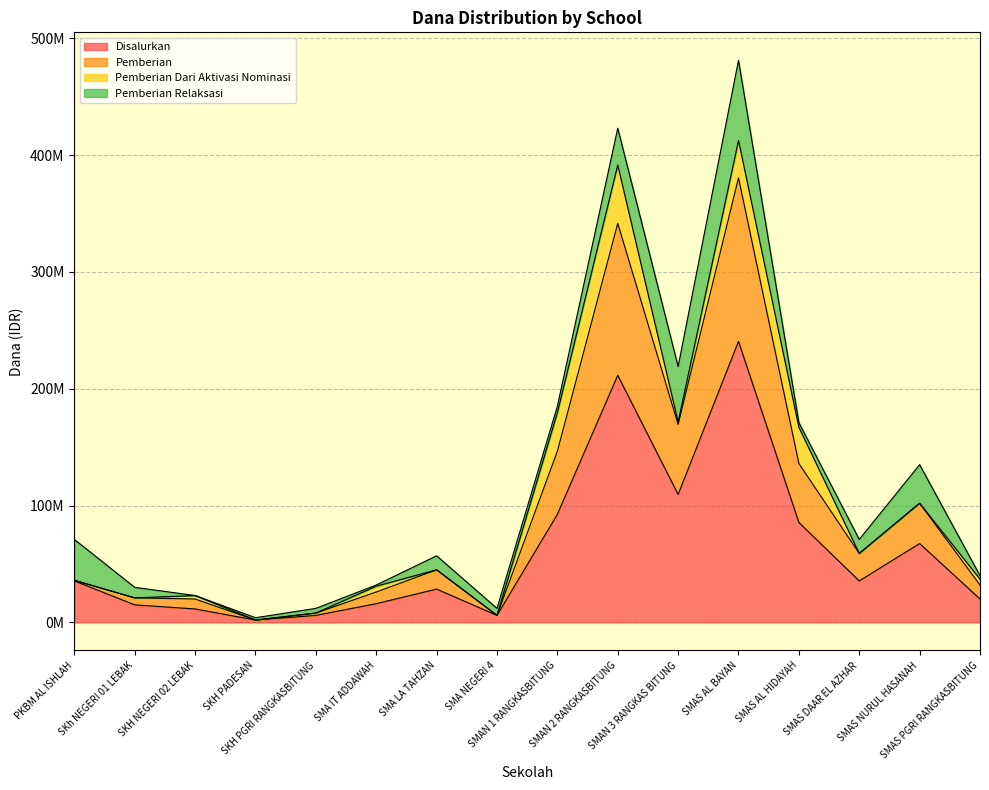

What is the difference between the second highest and second lowest values in the Disalurkan series?

205500000